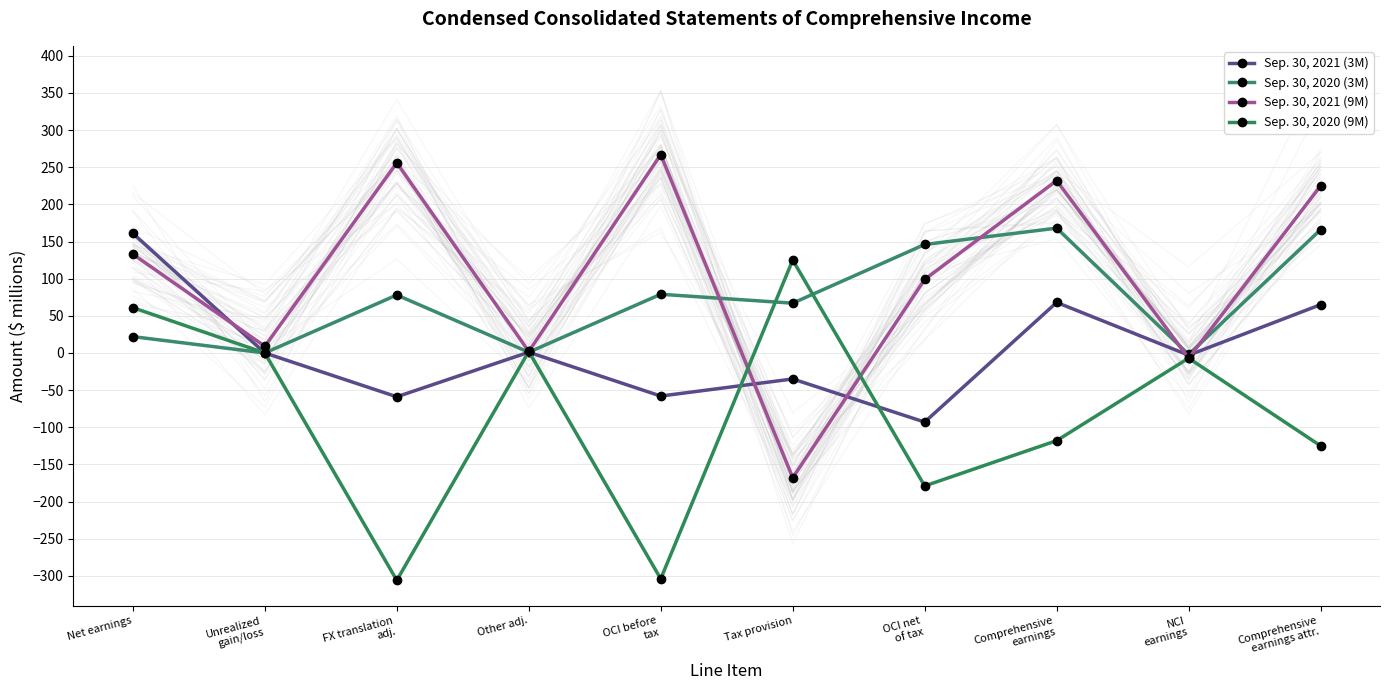

How many data points in Sep. 30, 2020 (3M) are less than 78?

5